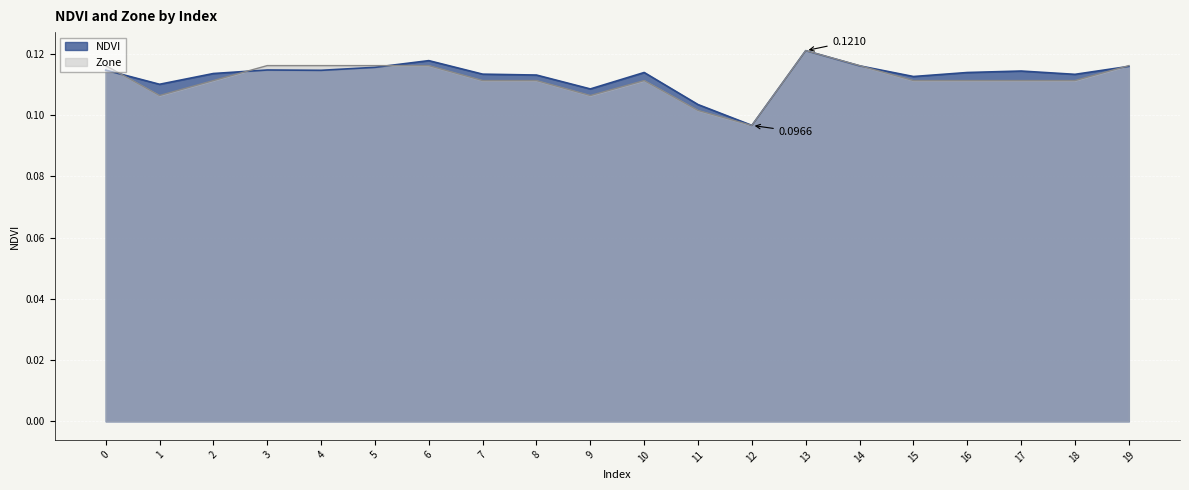

True or false: NDVI has a value of 0.2 at 5.

False